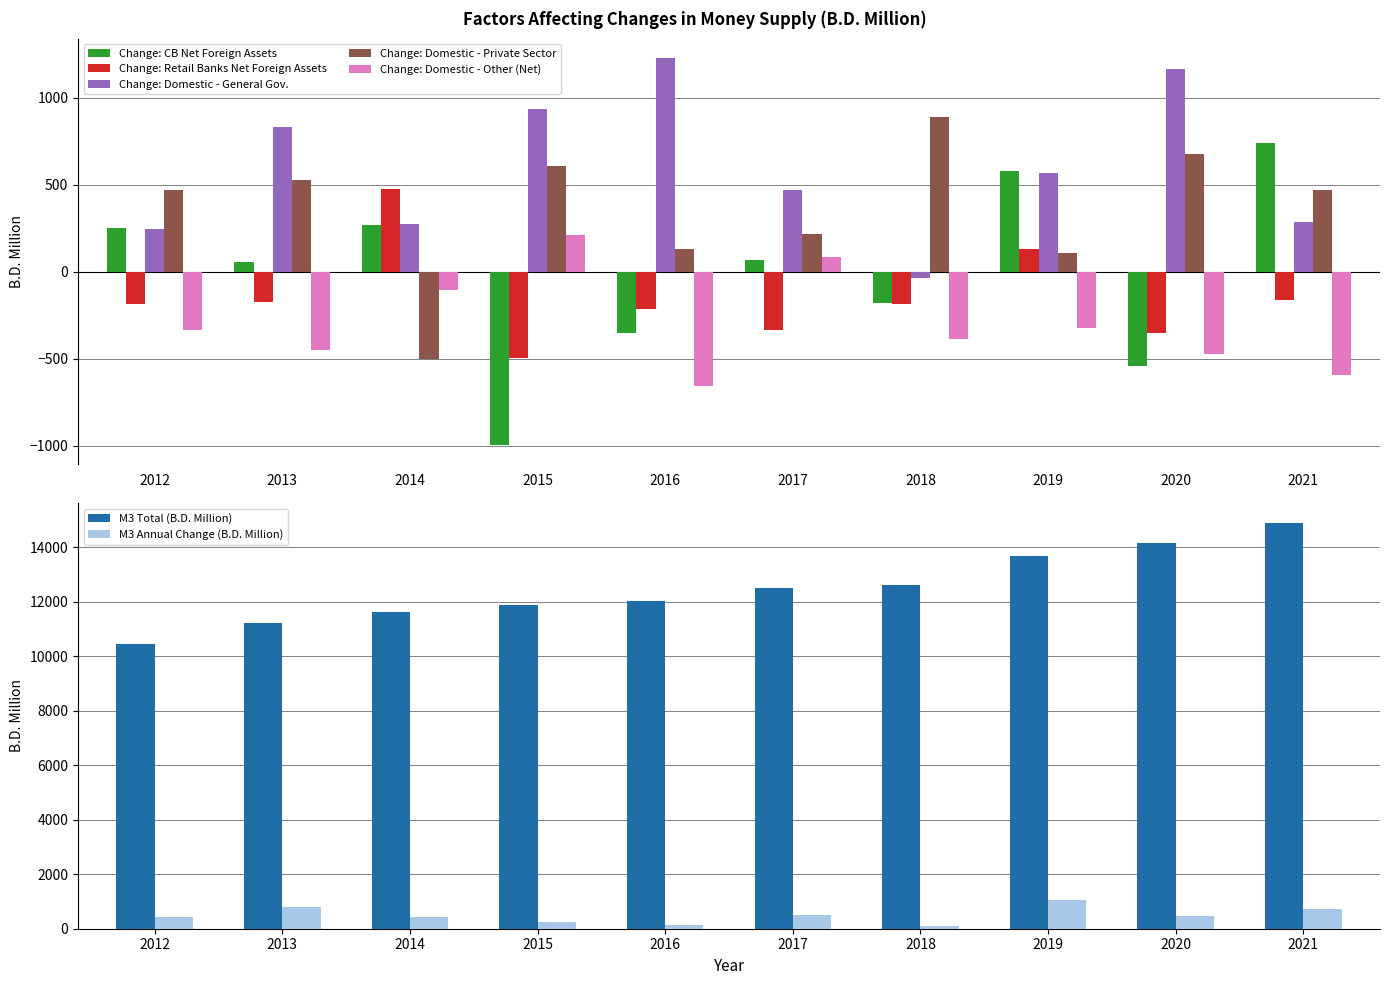

List the series in order of their overall mean, highest first.

Change in Domestic Assets (General Gov.), Change in Domestic Assets (Private Sector), Change in Net Foreign Assets (Central Bank), Change in Net Foreign Assets (Retail Banks), Change in Domestic Assets (Other Net)